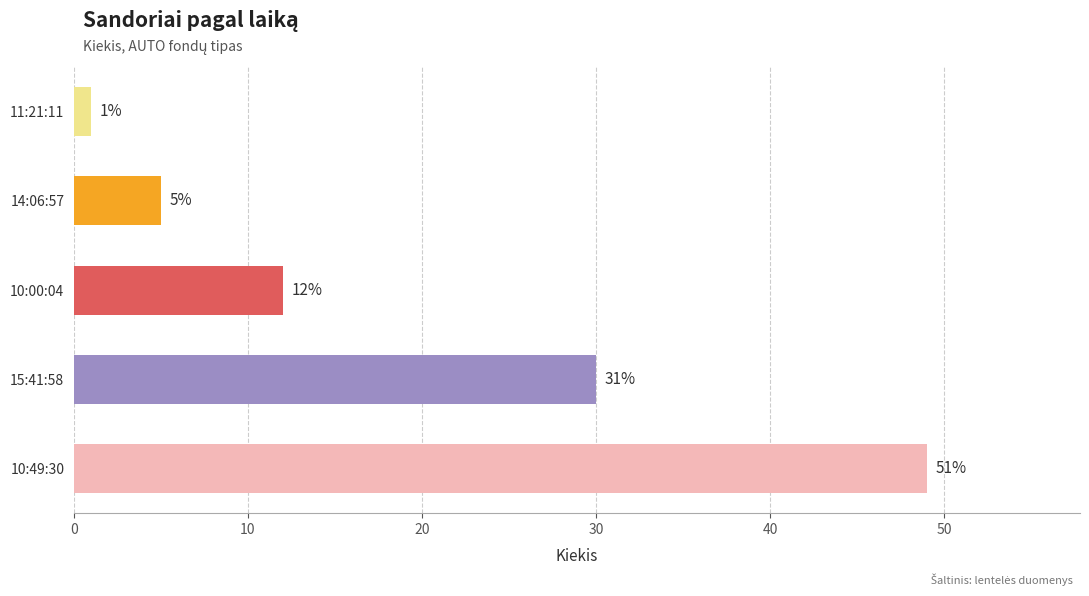

The chart shows a value of 49 at 10:49:30. True or false?

True